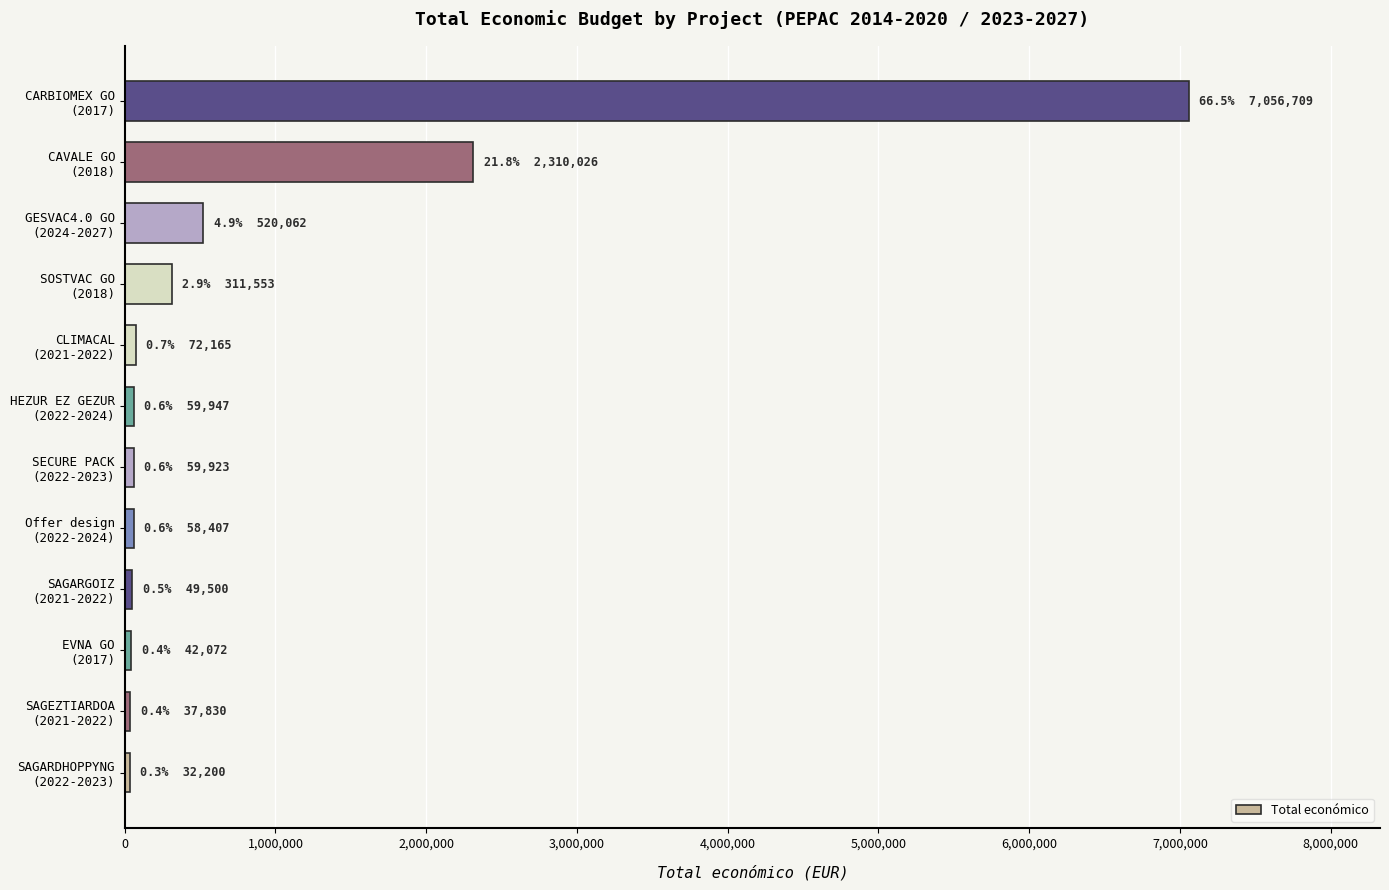

What is the greatest value displayed?

7056709